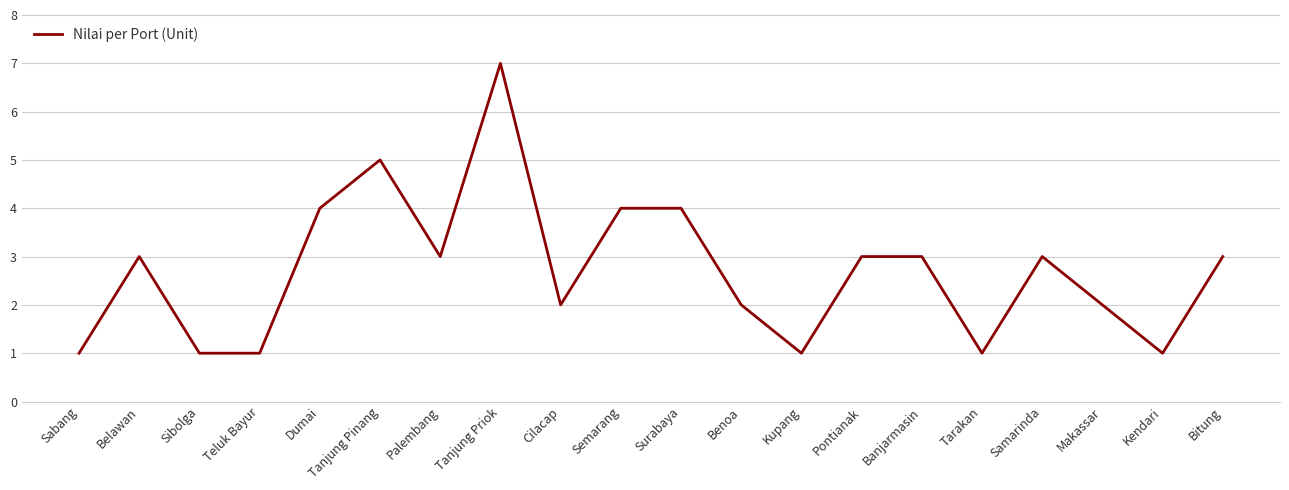

The value at Belawan is 2. True or false?

False